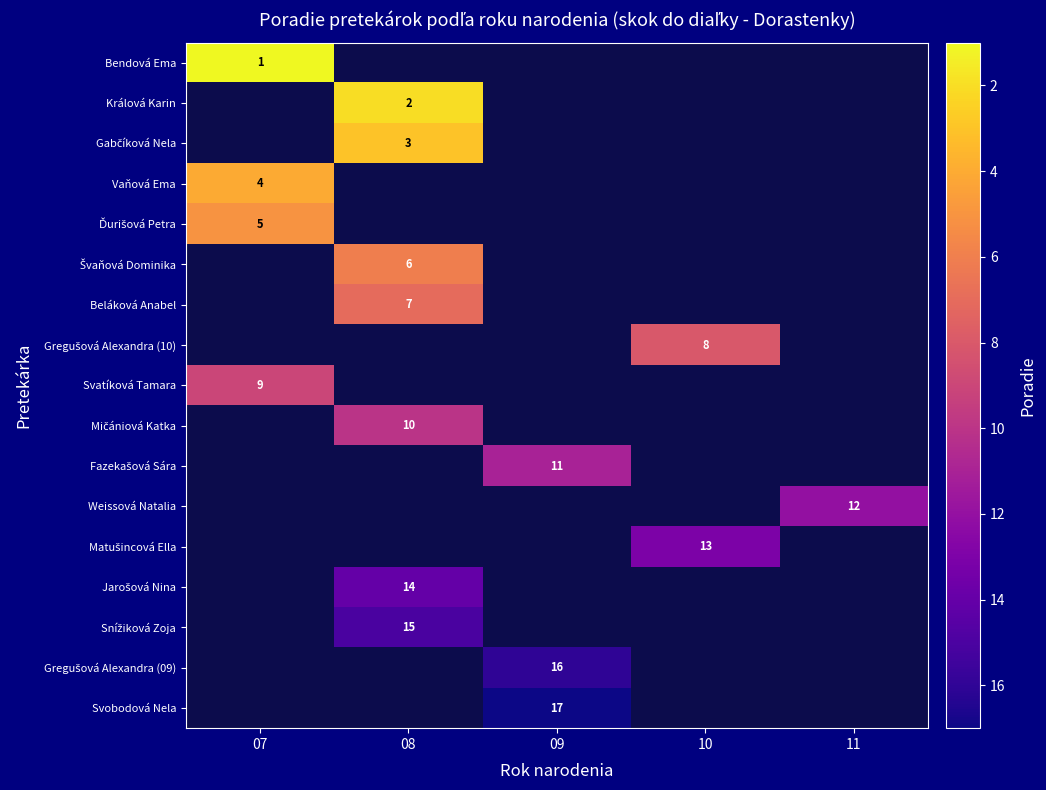

How many data points does each series have?

5